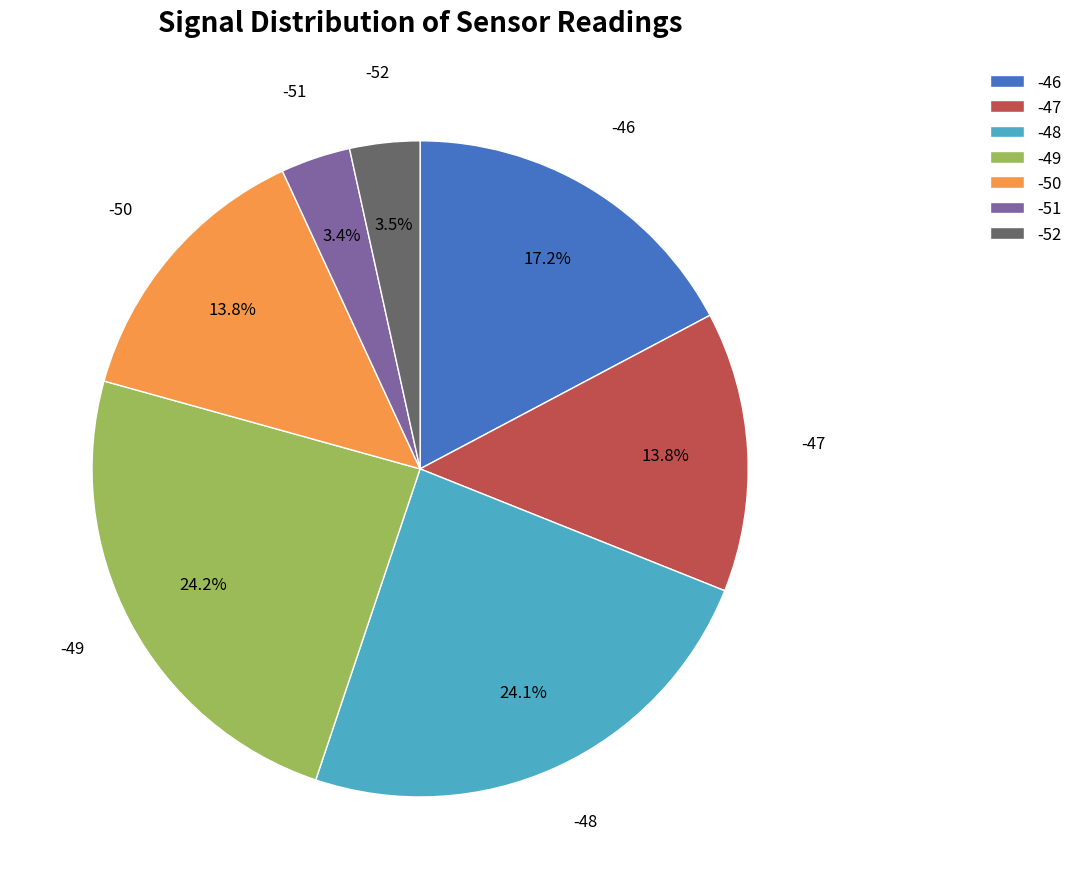

Is there a majority slice in this chart?

No